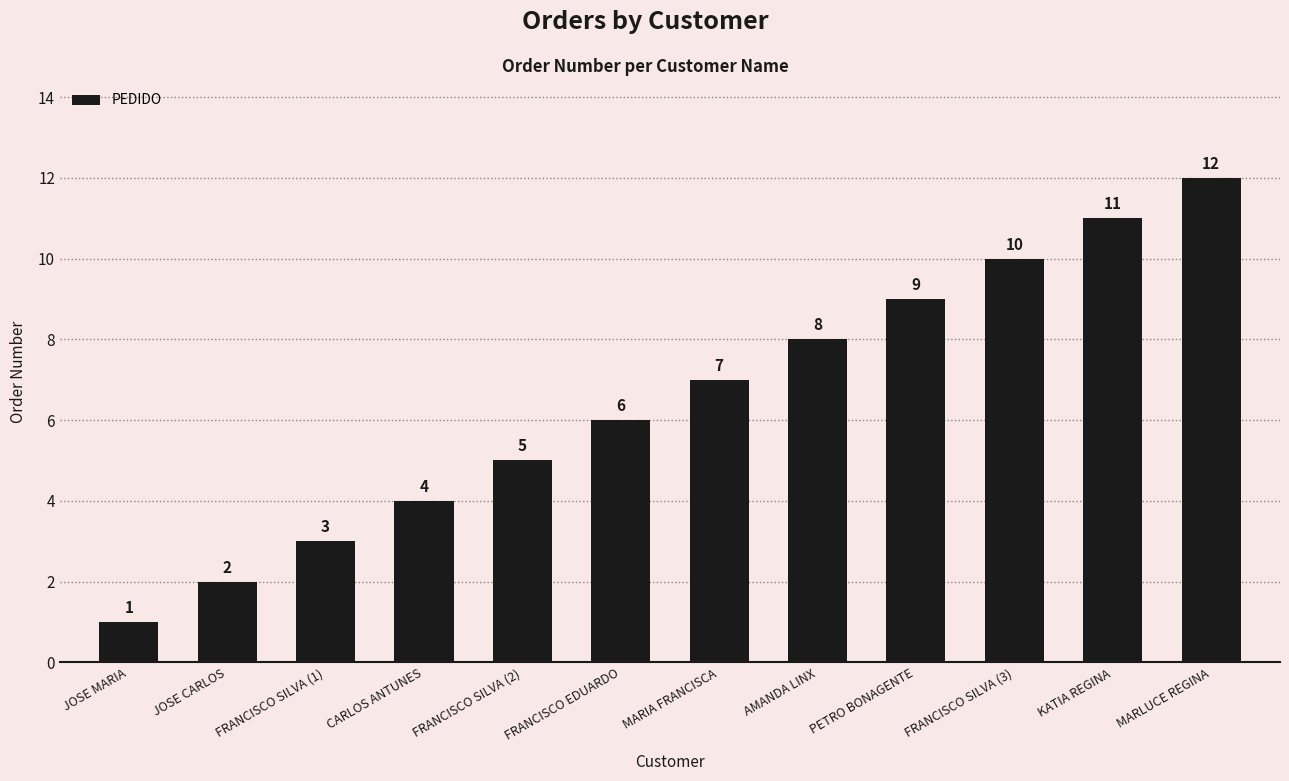

List the labels in order of value, largest first.

MARLUCE REGINA, KATIA REGINA, FRANCISCO SILVA (3), PETRO BONAGENTE, AMANDA LINX, MARIA FRANCISCA, FRANCISCO EDUARDO, FRANCISCO SILVA (2), CARLOS ANTUNES, FRANCISCO SILVA (1), JOSE CARLOS, JOSE MARIA